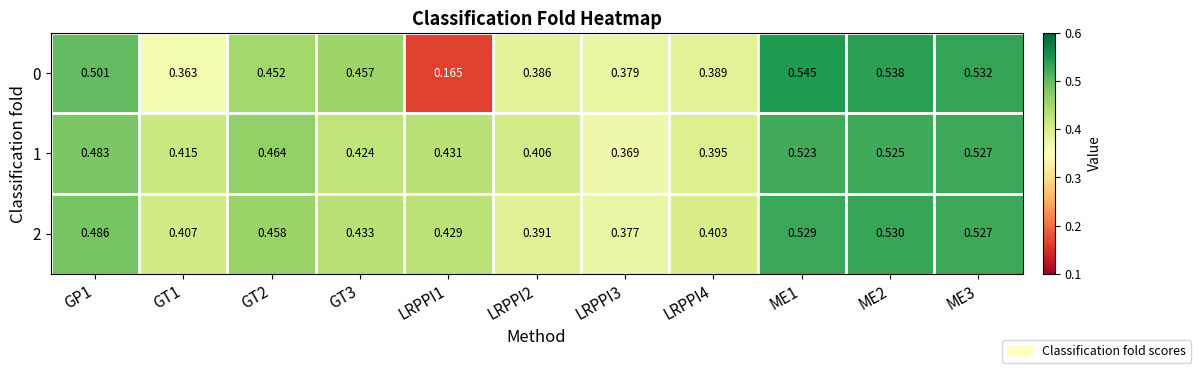

Is the value of 1 at LRPPI1 greater than the value of 2 at ME2?

No